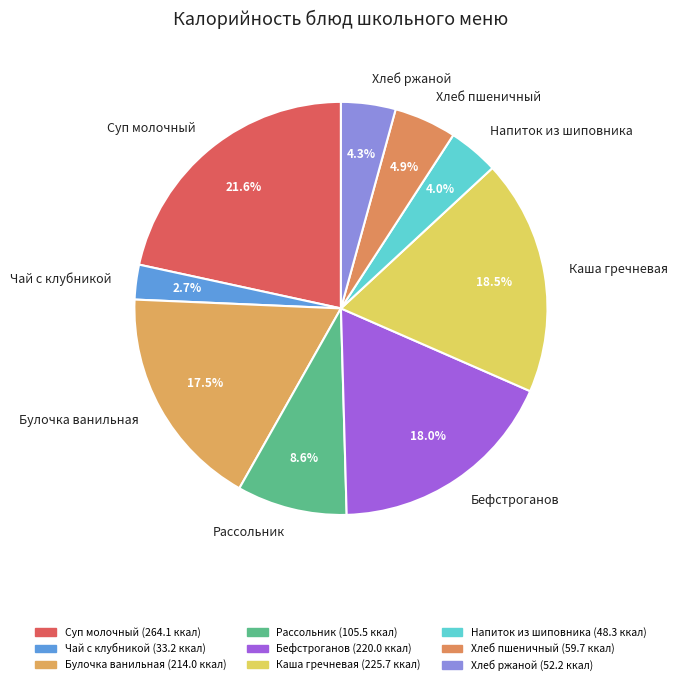

Is it true that Хлеб ржаной is 4% of the pie?

True